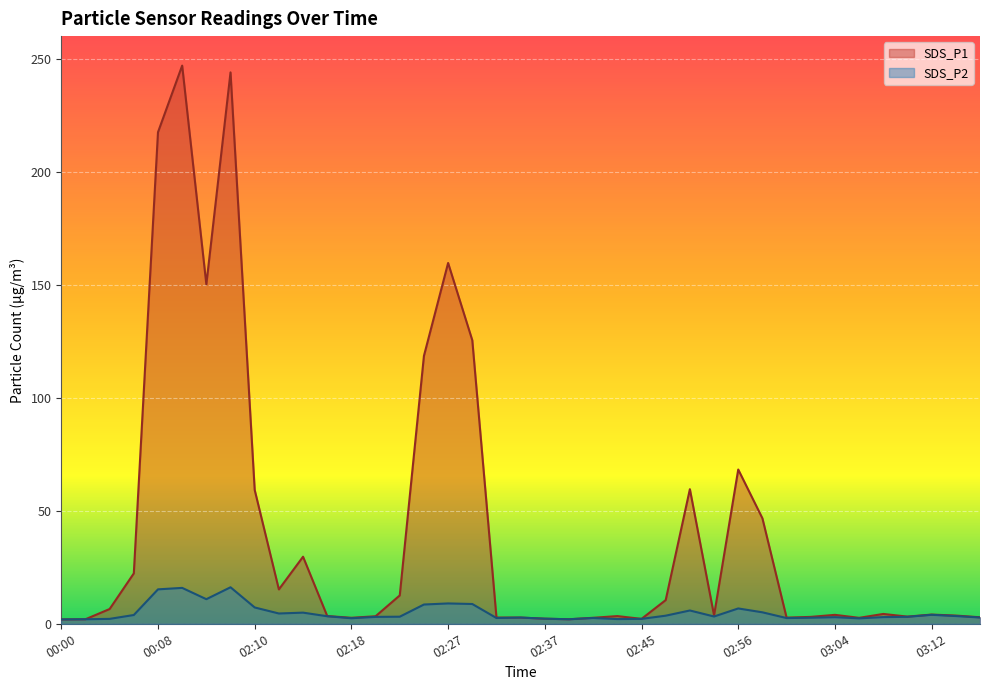

What is the sum of the SDS_P1 values at 00:10 and 02:27?

406.6